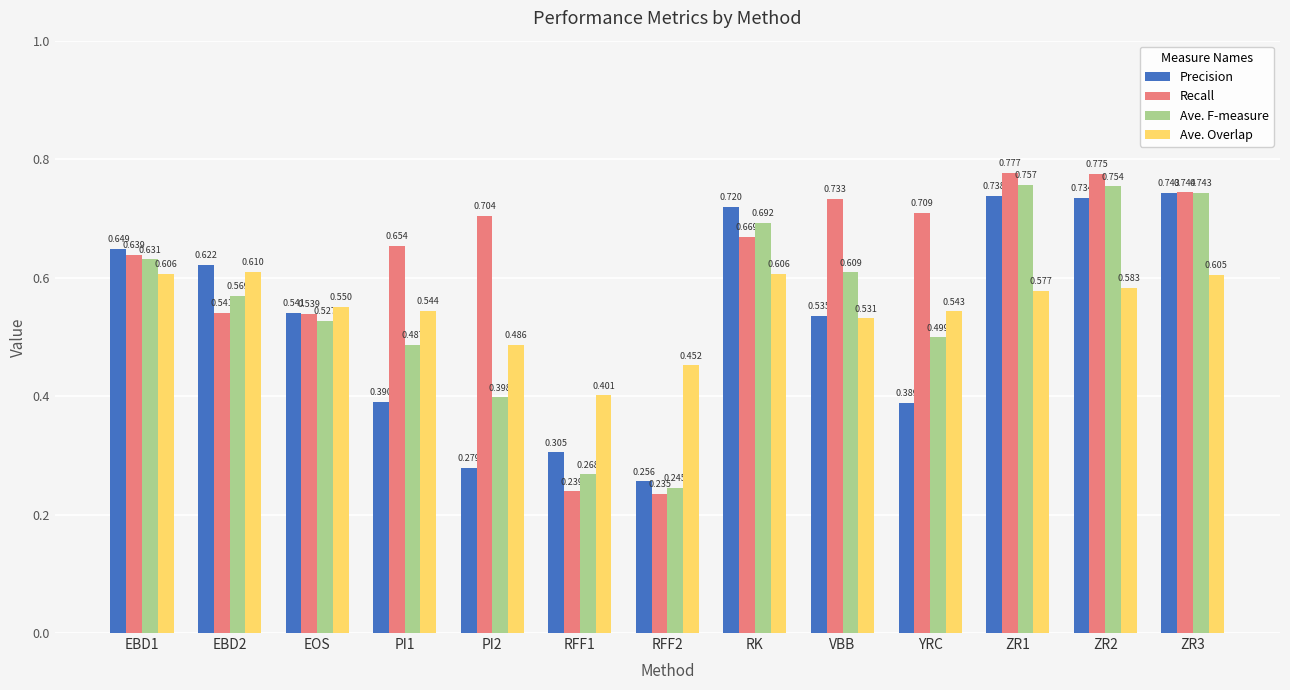

Rank the categories by Ave. F-measure value from highest to lowest.

ZR1, ZR2, ZR3, RK, EBD1, VBB, EBD2, EOS, YRC, PI1, PI2, RFF1, RFF2